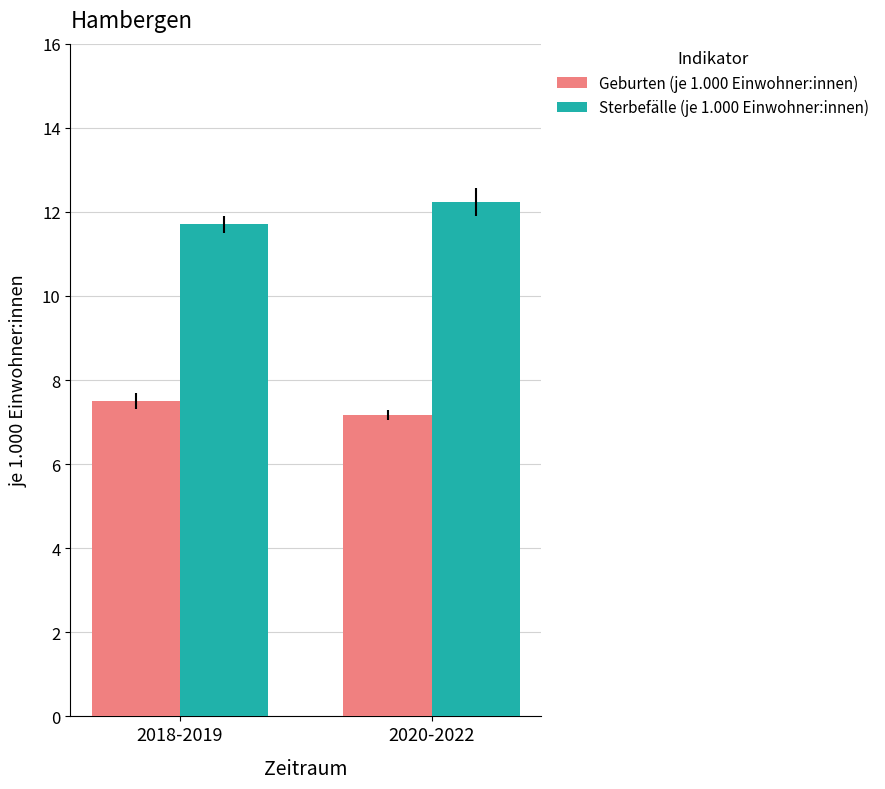

Are the bars horizontal?

No